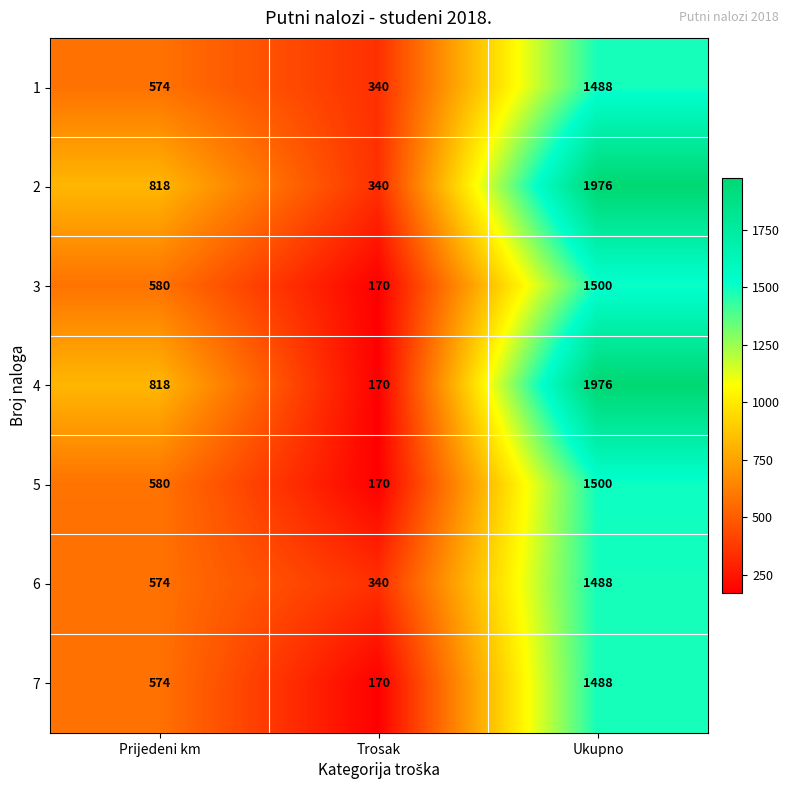

The 5 series shows 580 at Prijedeni km. True or false?

True